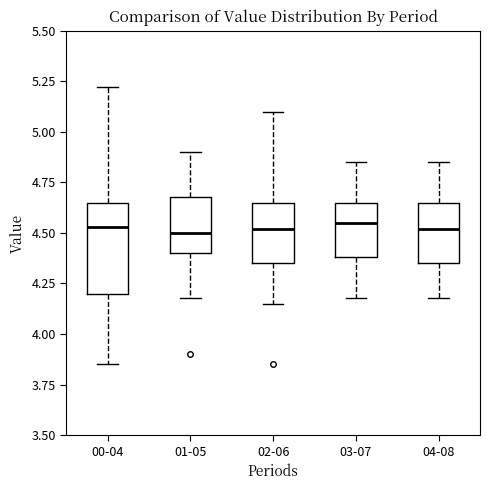

Reading left to right, transcribe this box plot: for each box, give where its median line is, the range the box spans, and where its two whiskers end, as read against the y-axis. The values are not printed on the chart, so give them approximately, as read against the axis.

00-04: median 4.55, box 4.20 to 4.65, whiskers 3.85 to 5.20
01-05: median 4.50, box 4.40 to 4.70, whiskers 4.20 to 4.90
02-06: median 4.50, box 4.35 to 4.65, whiskers 4.15 to 5.10
03-07: median 4.55, box 4.40 to 4.65, whiskers 4.20 to 4.85
04-08: median 4.50, box 4.35 to 4.65, whiskers 4.20 to 4.85